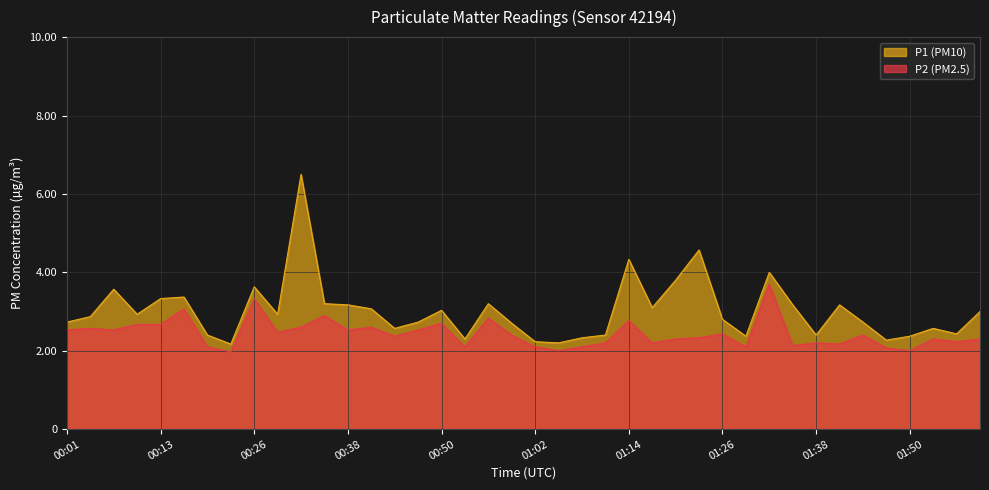

List the series in order of their peak value, lowest first.

P2 (PM2.5), P1 (PM10)